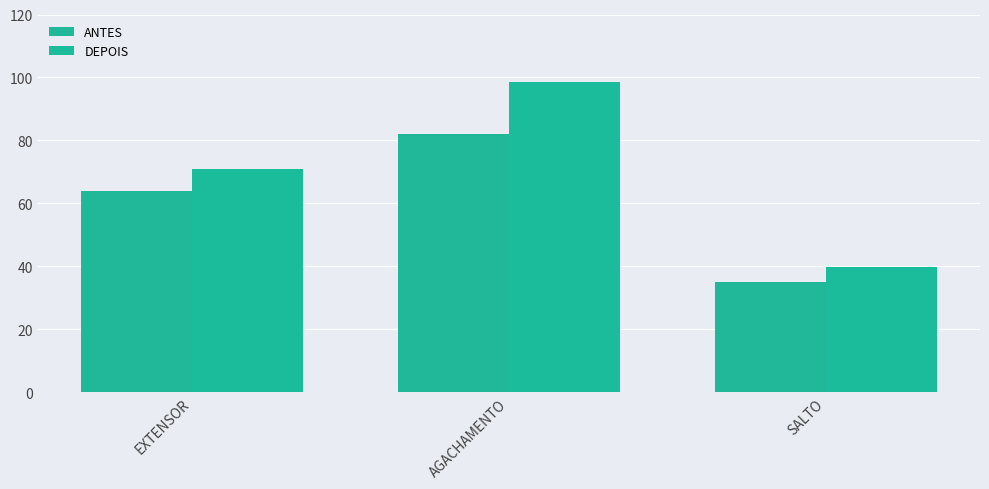

What is the difference between the DEPOIS values at EXTENSOR and SALTO?

31.1